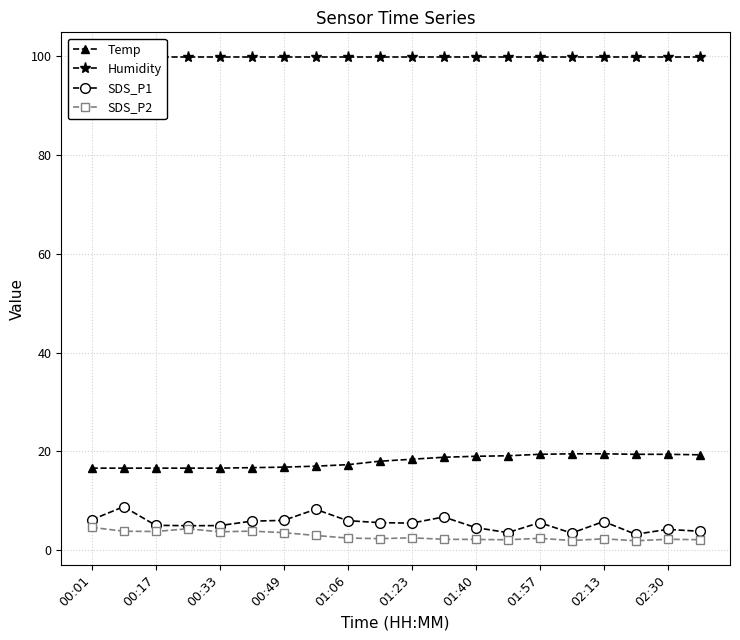

Which series has the widest spread of values?

SDS_P1